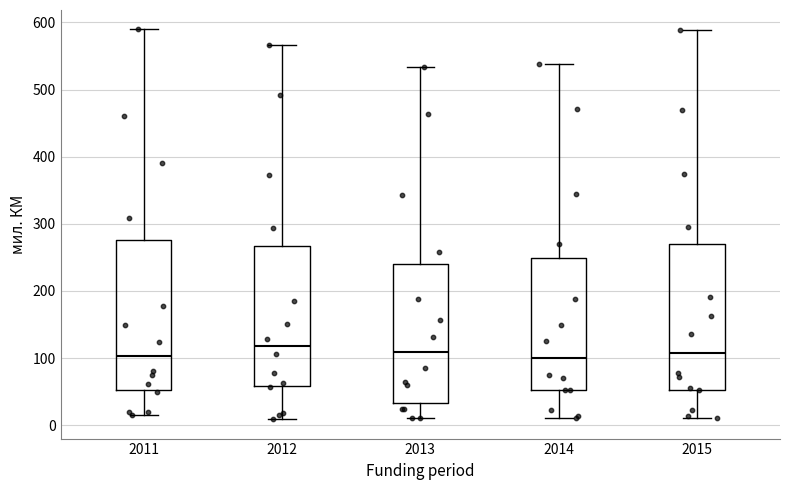

Where is the upper edge of the box at x = 2012 on the y-axis? The values are not printed on the chart, so give them approximately, as read against the axis.

270